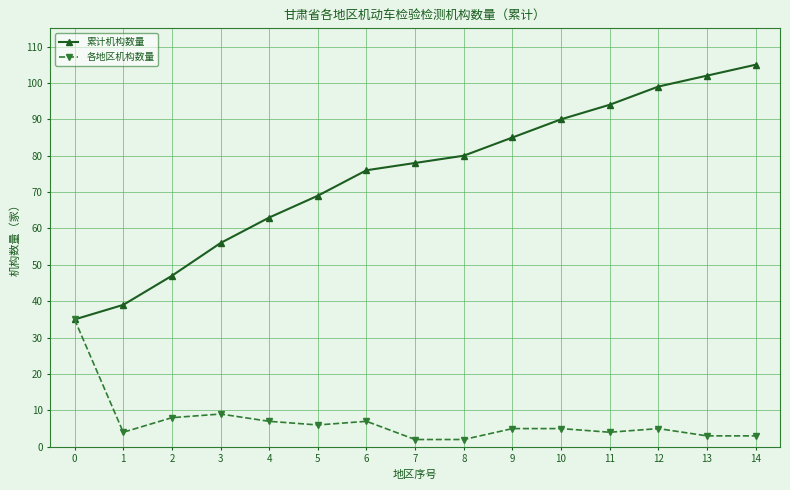

True or false: 累计机构数量 has a value of 30 at 11.

False